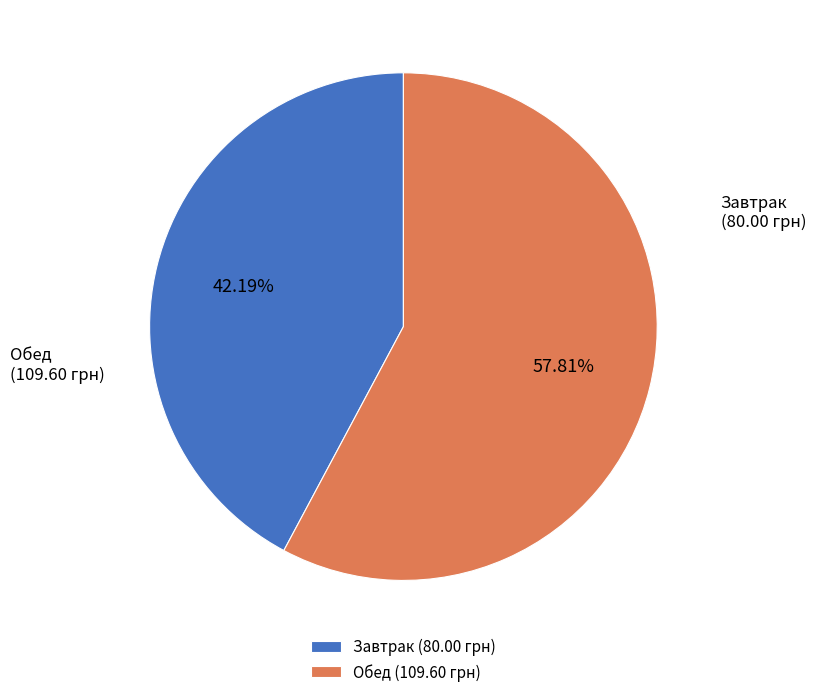

Combined, do Обед (109.60 грн) and Завтрак (80.00 грн) account for over 50%?

Yes